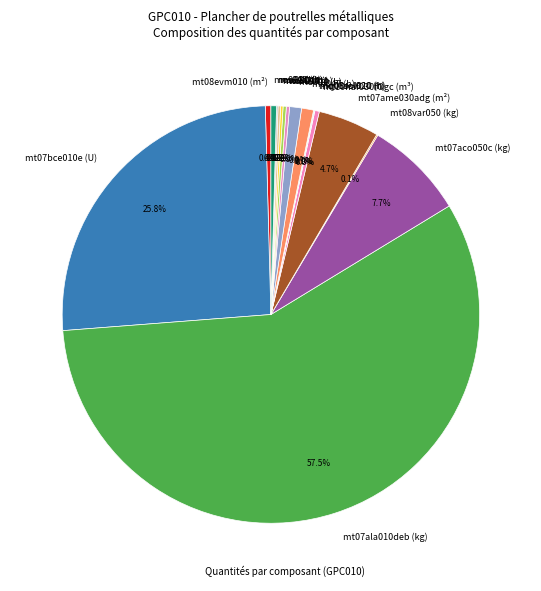

Which slice is the largest?

mt07ala010deb (kg)